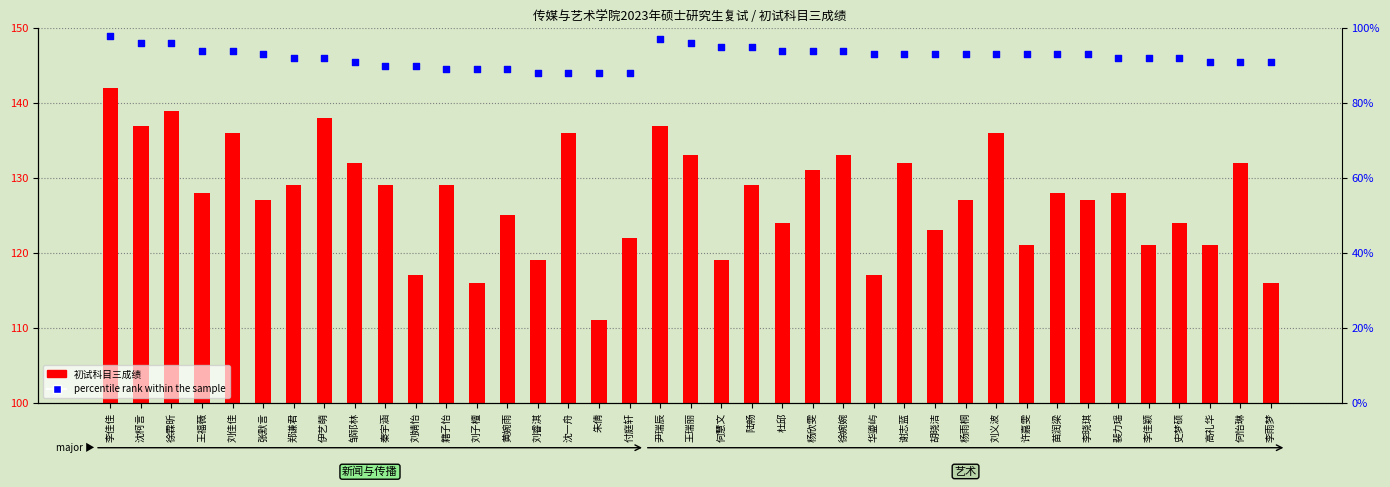

Between 苗润梁 and 黄婉雨, which is larger?

苗润梁